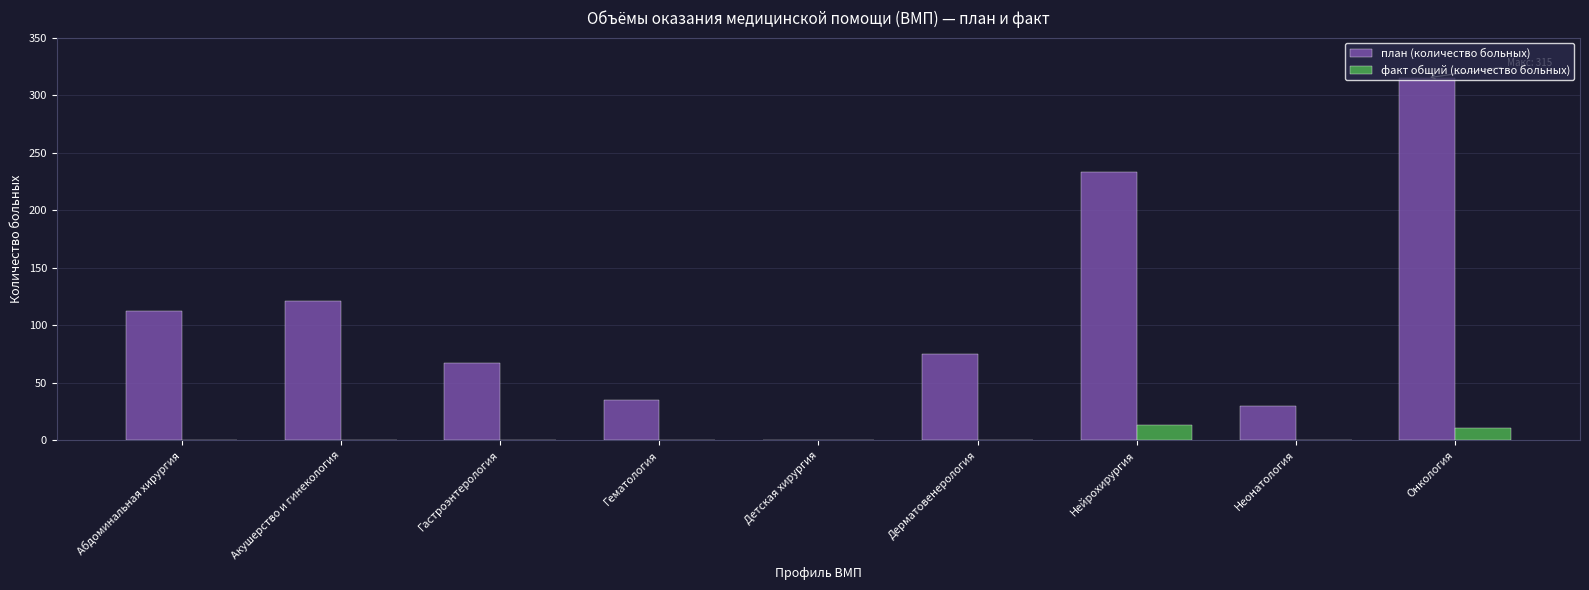

True or false: план (количество больных) has a value of 30 at Неонатология.

True